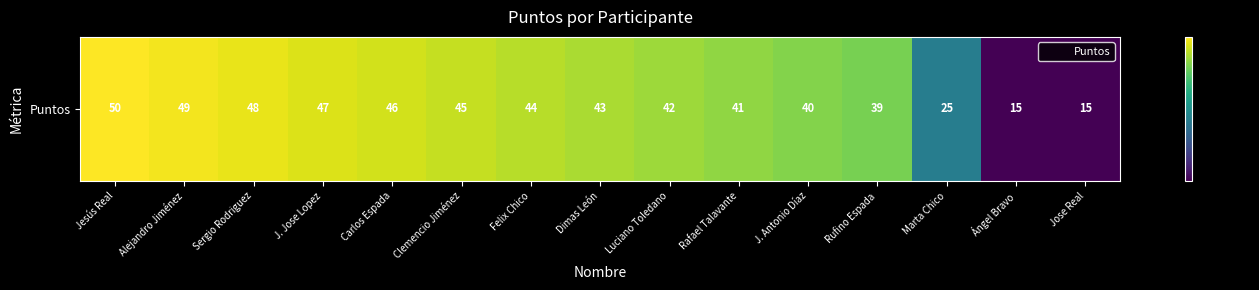

Reading left to right, transcribe all the data shown in this chart.

50	49	48	47	46	45	44	43	42	41	40	39	25	15	15